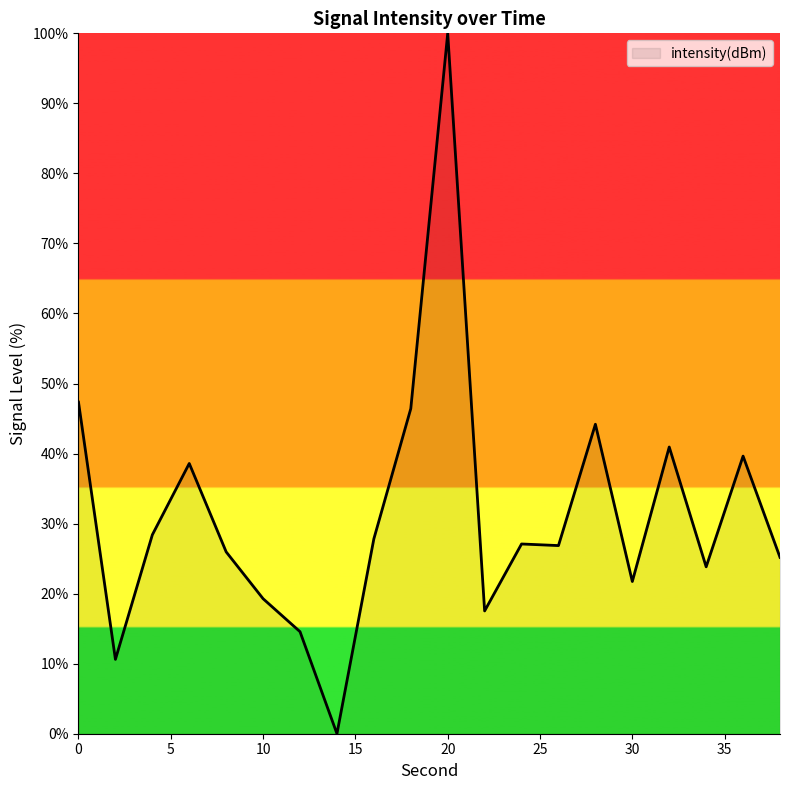

What is the maximum value shown in the chart?

100.0